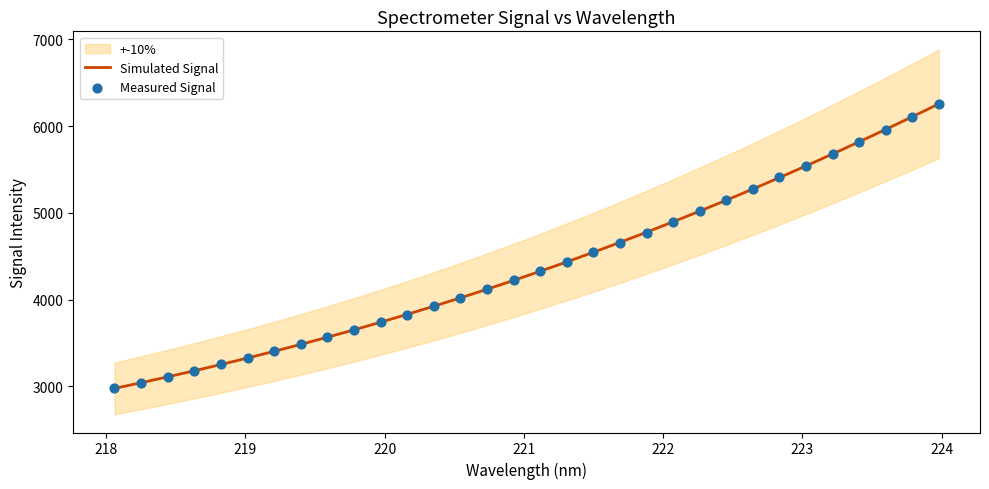

What is the minimum value for Simulated Signal?

2977.9